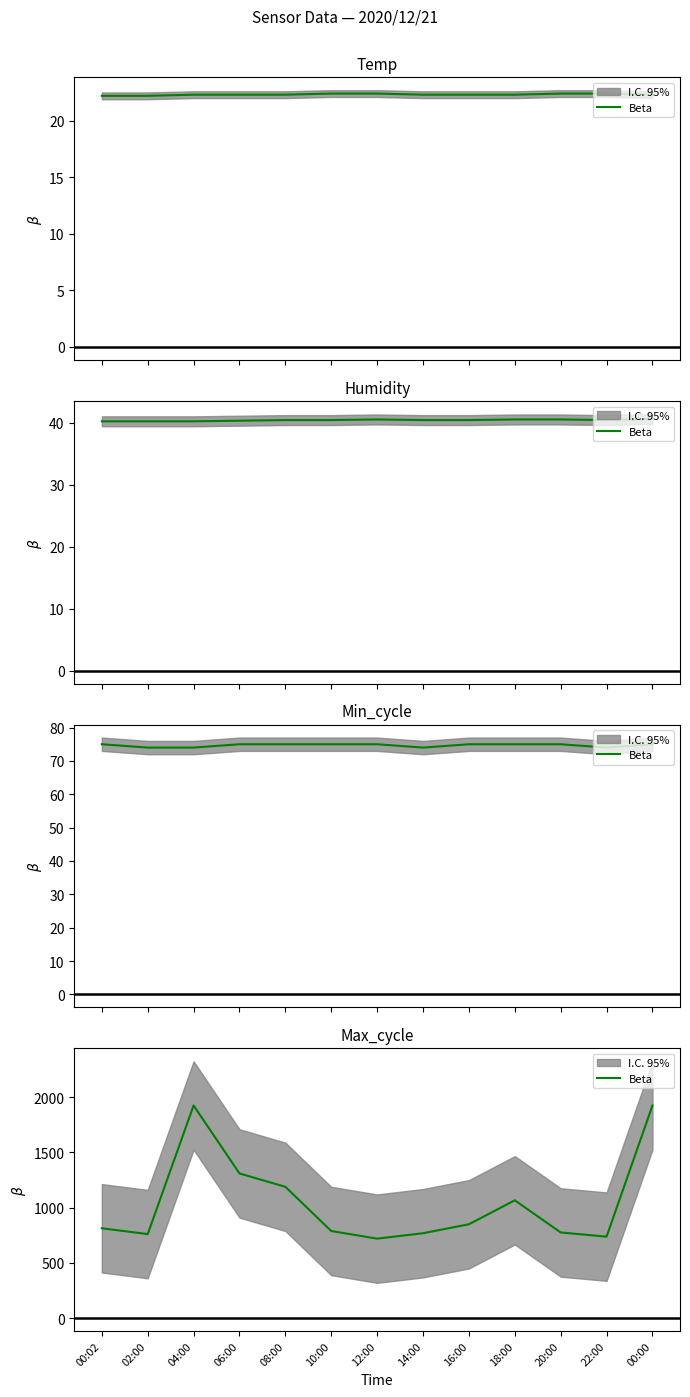

At which label is the value closest to 1321?

06:00